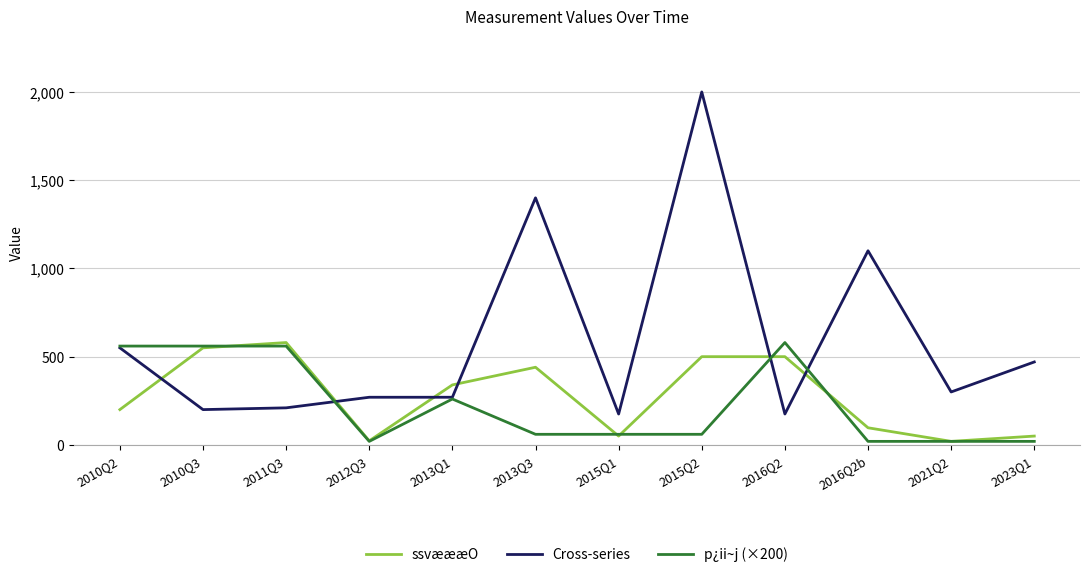

Rank the series at 2011Q3 from highest to lowest value.

ssvæææO, p¿ii~j (×200), Cross-series